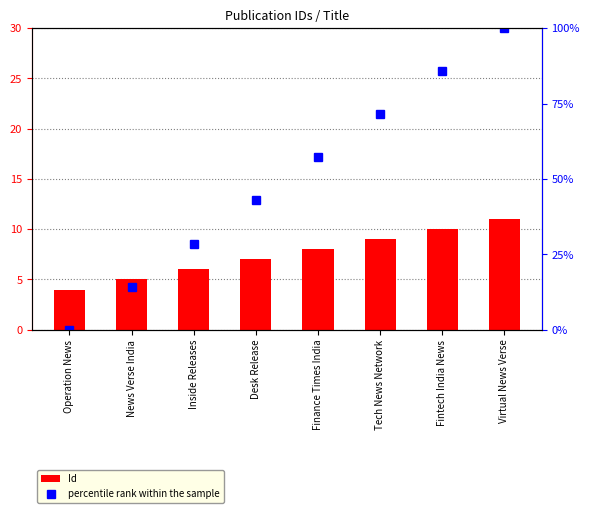

What is the total value across all series at Inside Releases?

34.6